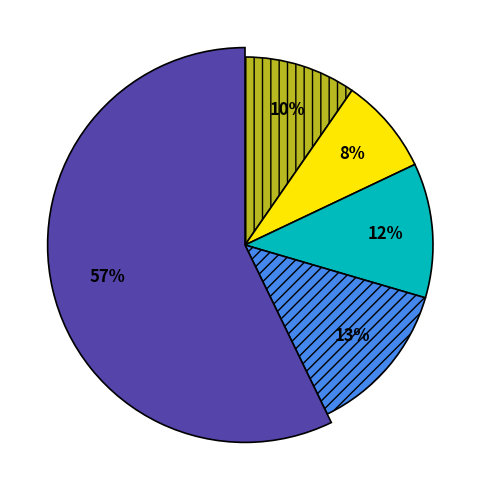

Combined, what portion of the pie is pct85 and pct45?

18.0%